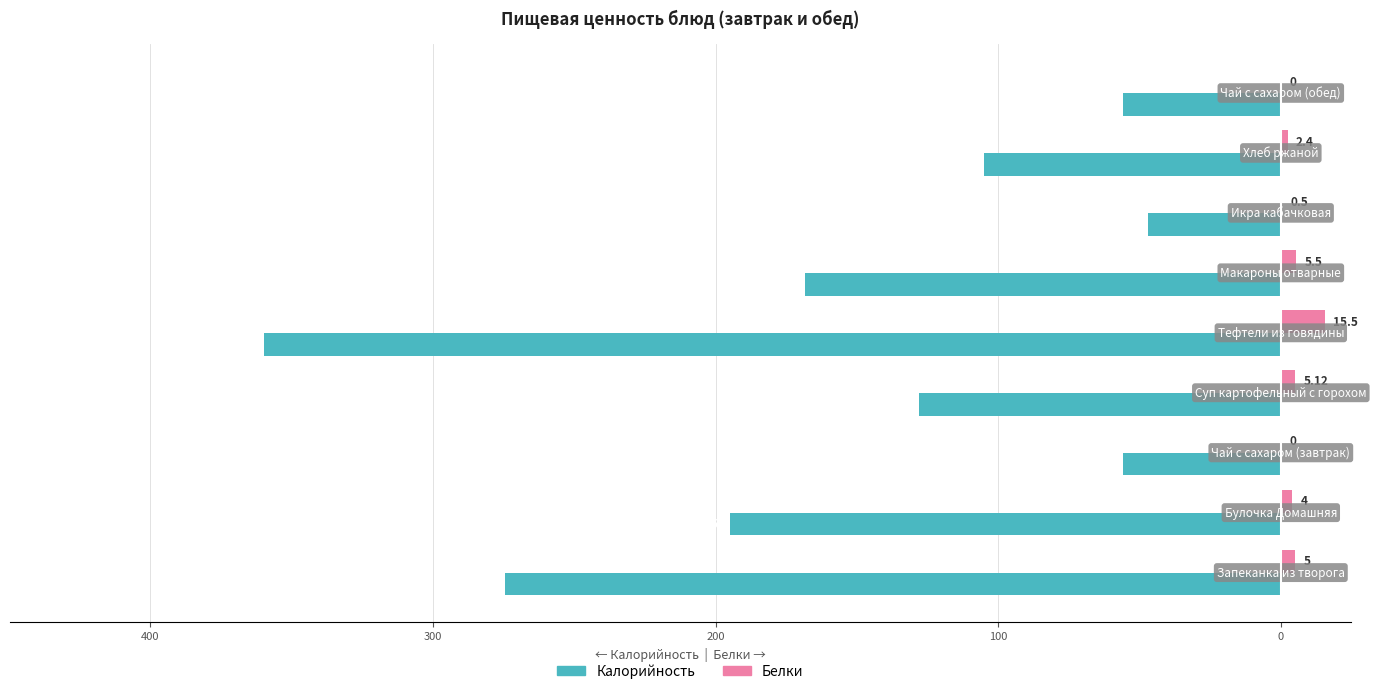

What is the difference between the maximum and minimum values in the Белки series?

15.5